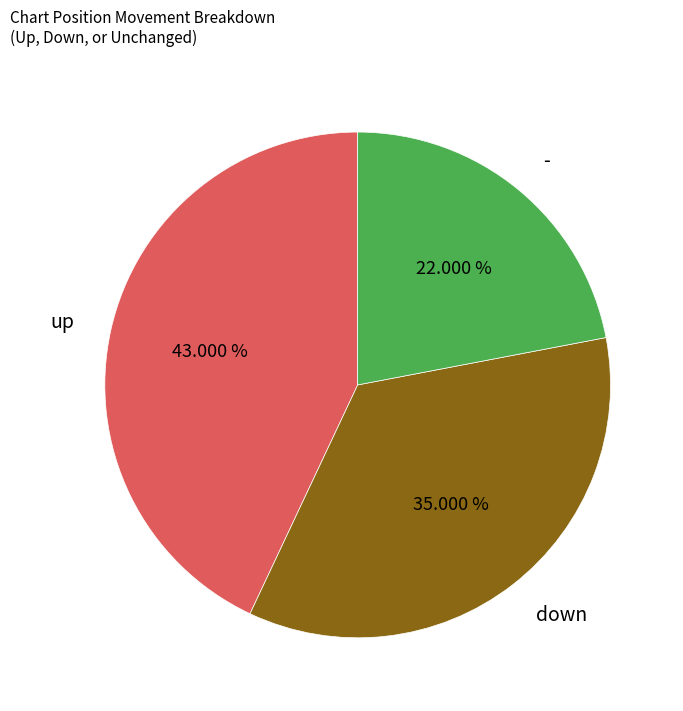

Which has a higher value, down or up?

up